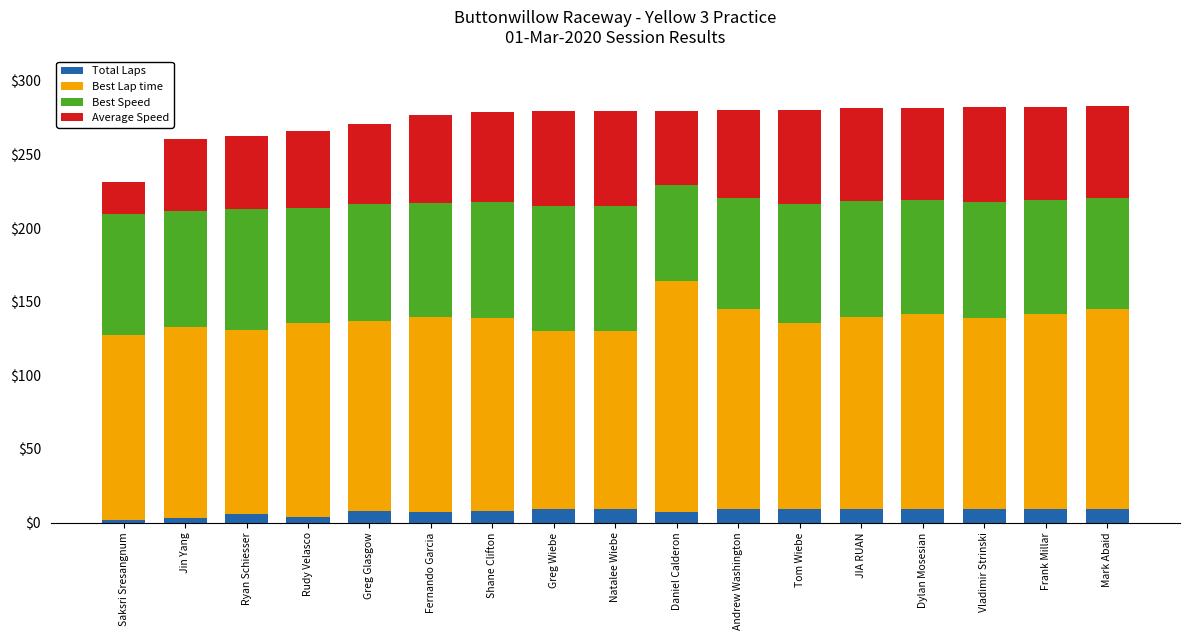

Does the chart contain any negative values?

No